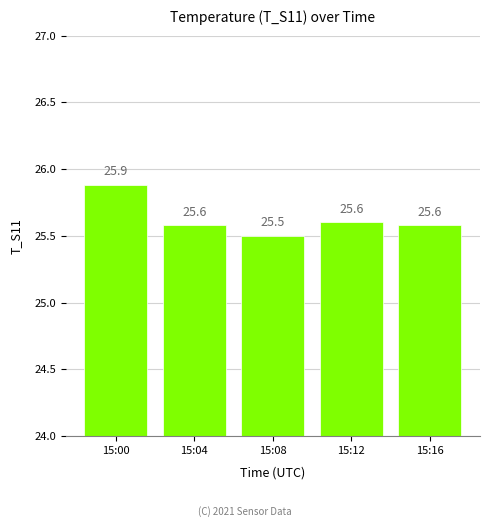

At which label is the value closest to 25?

15:08